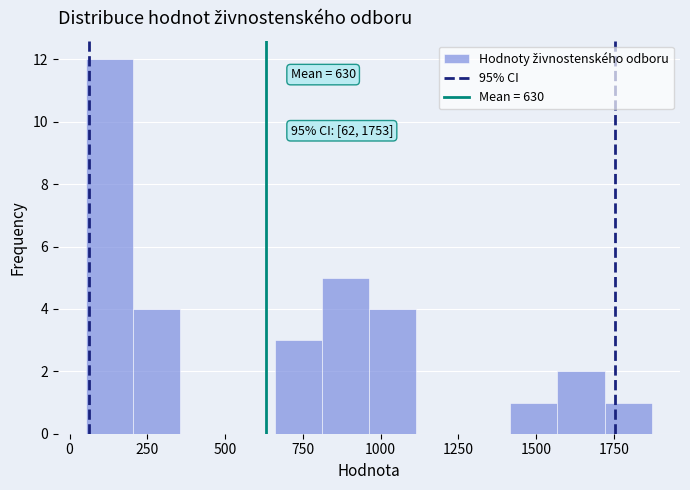

Around what value on the x-axis is the tallest bar? Give the approximate position of its centre, as read against the axis.

150